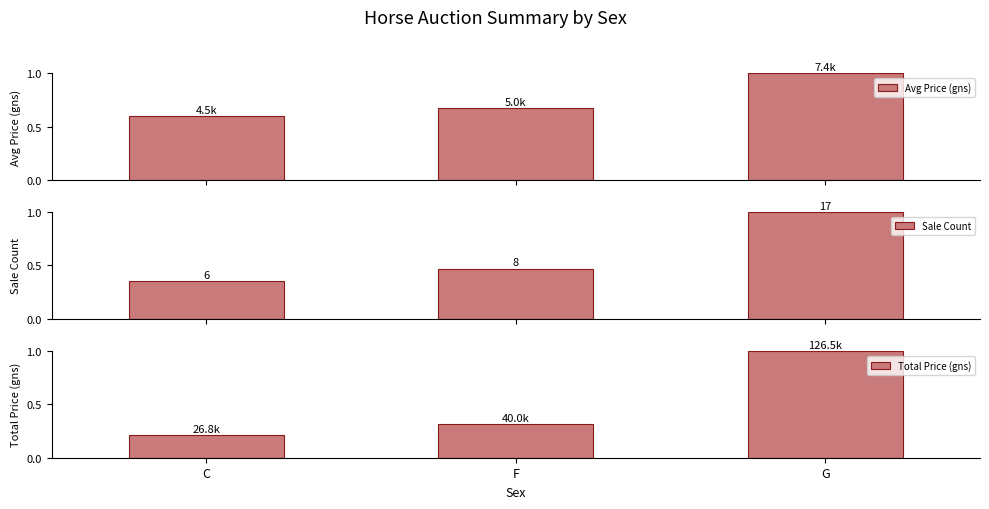

At which label is Sale Count closest to 0?

C